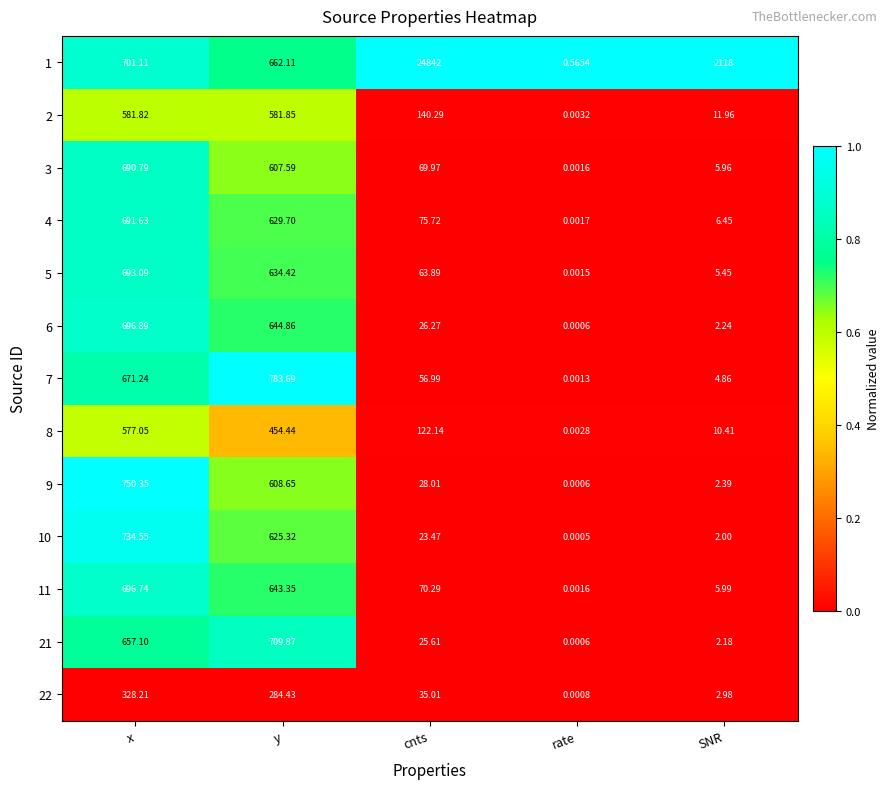

Which category has the lowest value in the 7 series?

rate